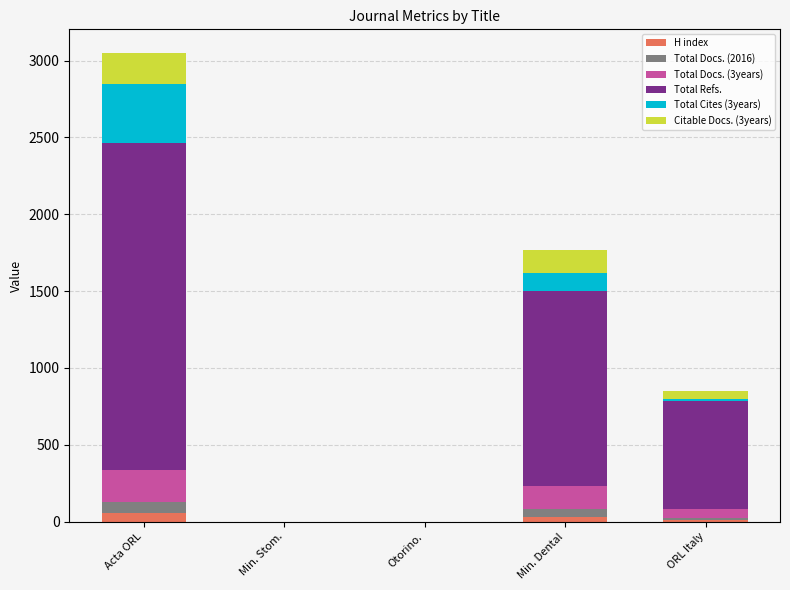

How many categories are shown in the chart?

5